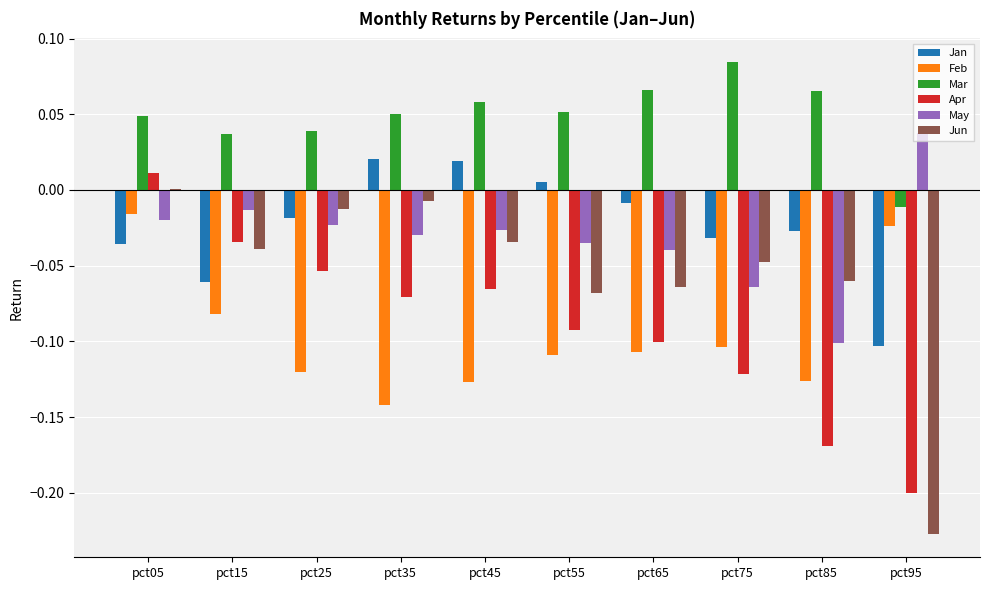

Where does the Jan series first go above 0?

pct35